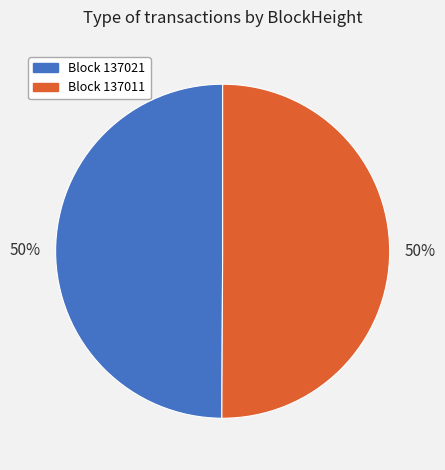

The Block 137021 slice represents 50% of the pie. True or false?

True